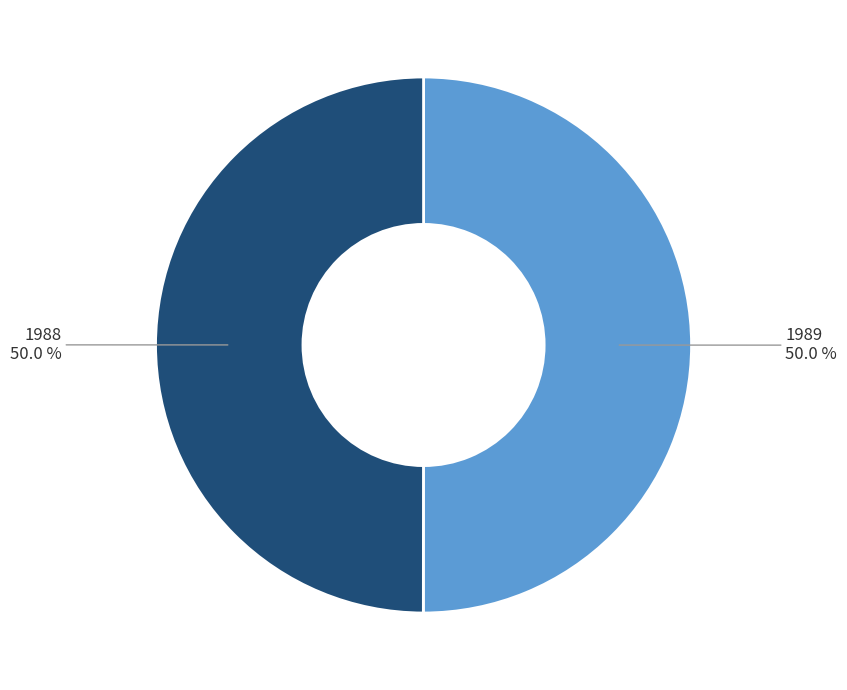

What is the majority slice?

1989